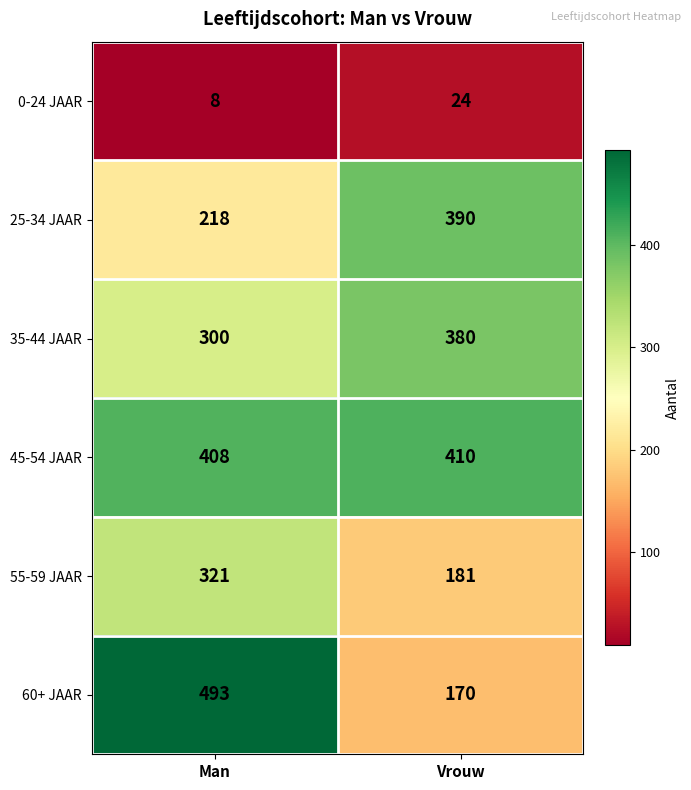

At which category is the sum across all series the highest?

Man